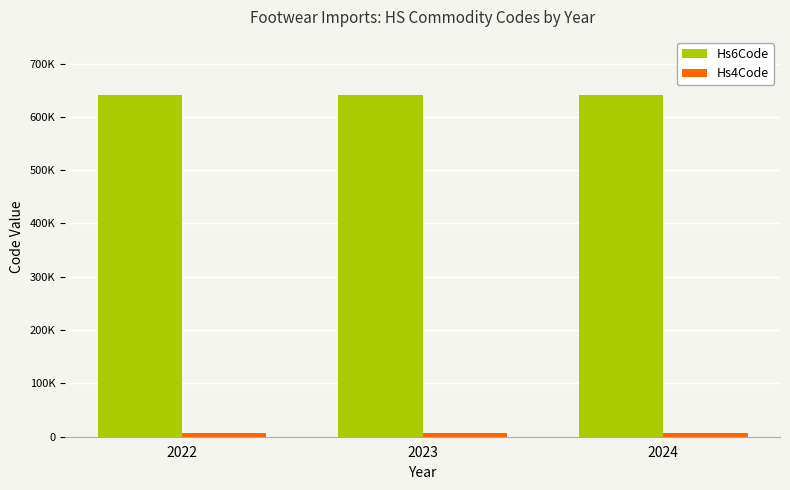

What is the total value across all series at 2024?

646823